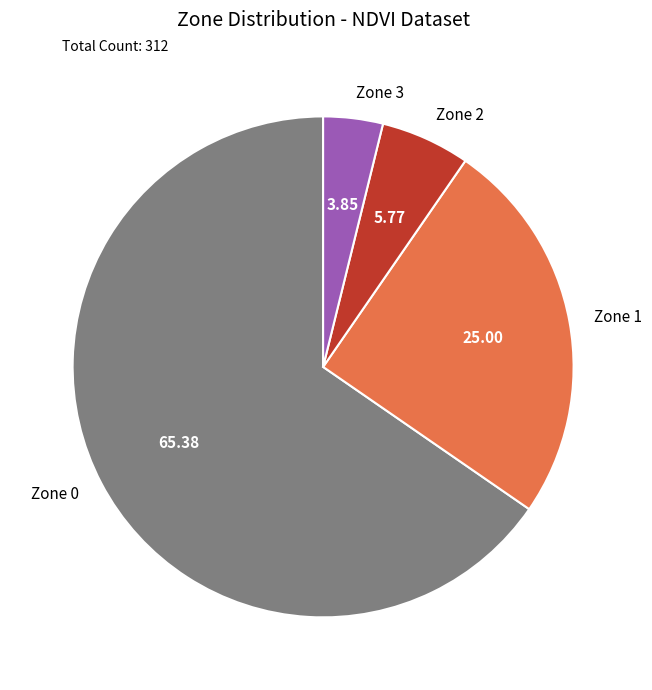

What is the ratio of the value at Zone 1 to the value at Zone 3?

6.5